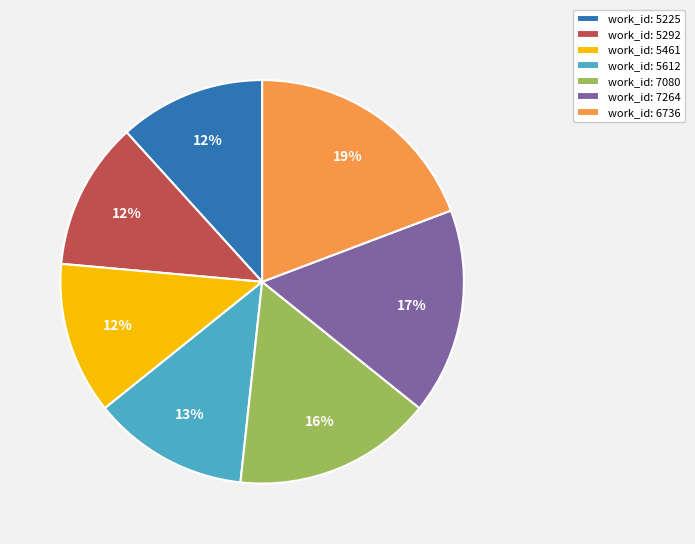

Is there any slice that represents more than half of the pie?

No